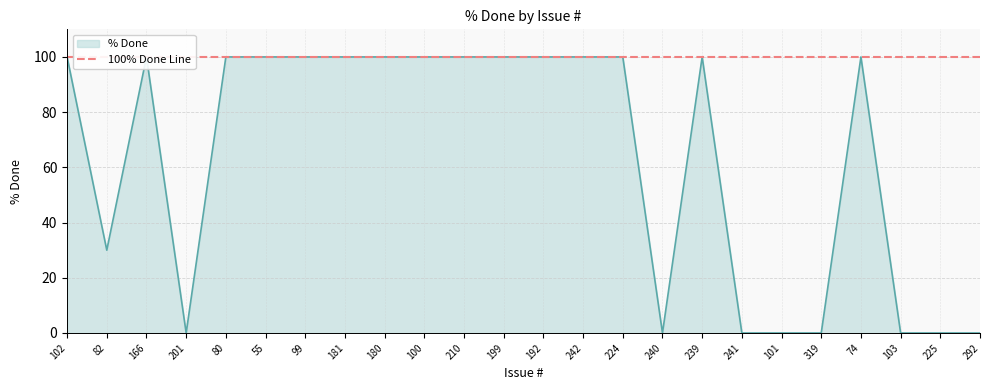

What position from the left is 199?

12